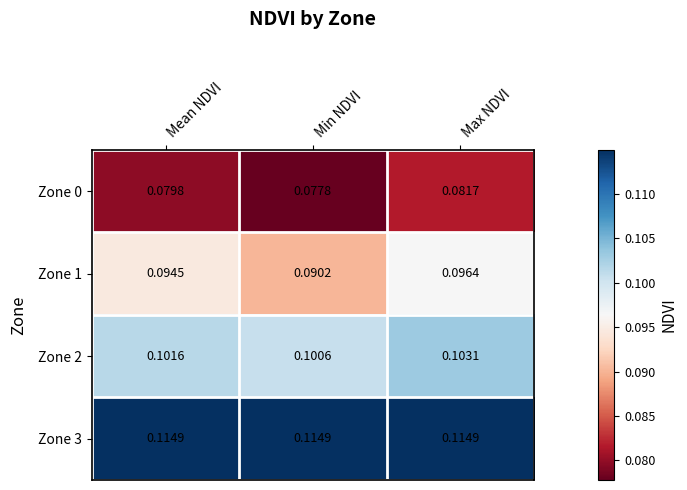

At which category is the sum across all series the highest?

Max NDVI